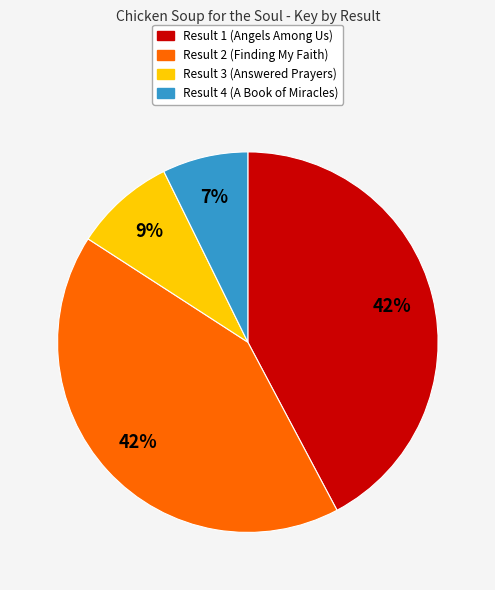

What is the smallest slice in the pie chart?

Result 4 (A Book of Miracles)